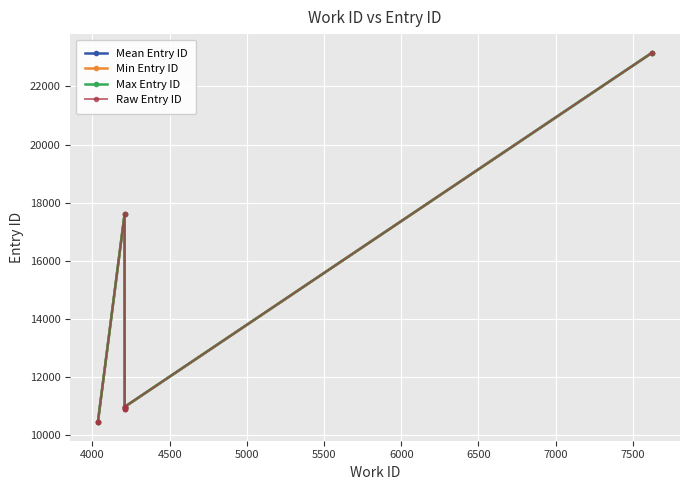

What is the value of the Max Entry ID point at the 3rd from the left?

10931.0